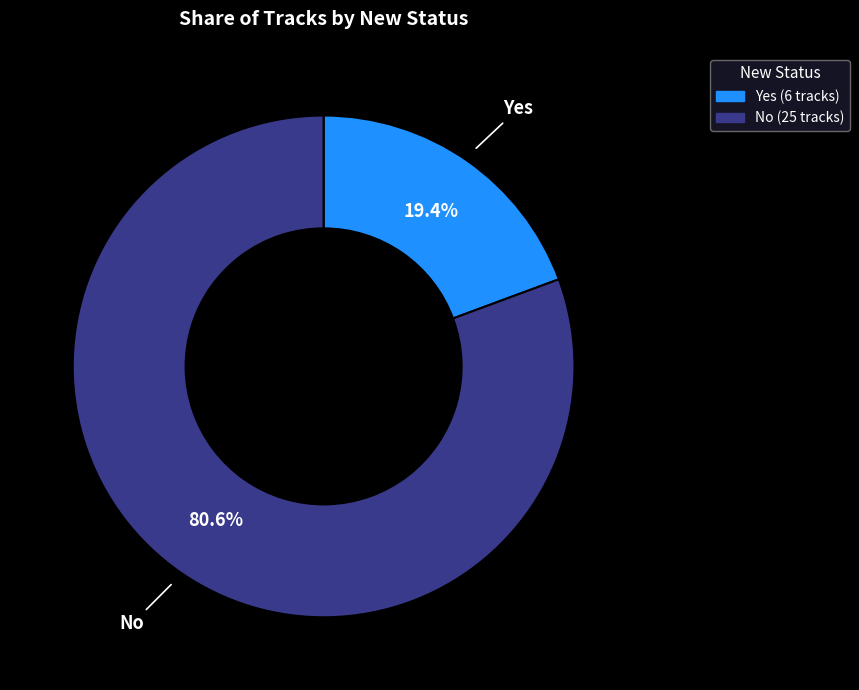

Combined, do No and Yes account for over 50%?

Yes